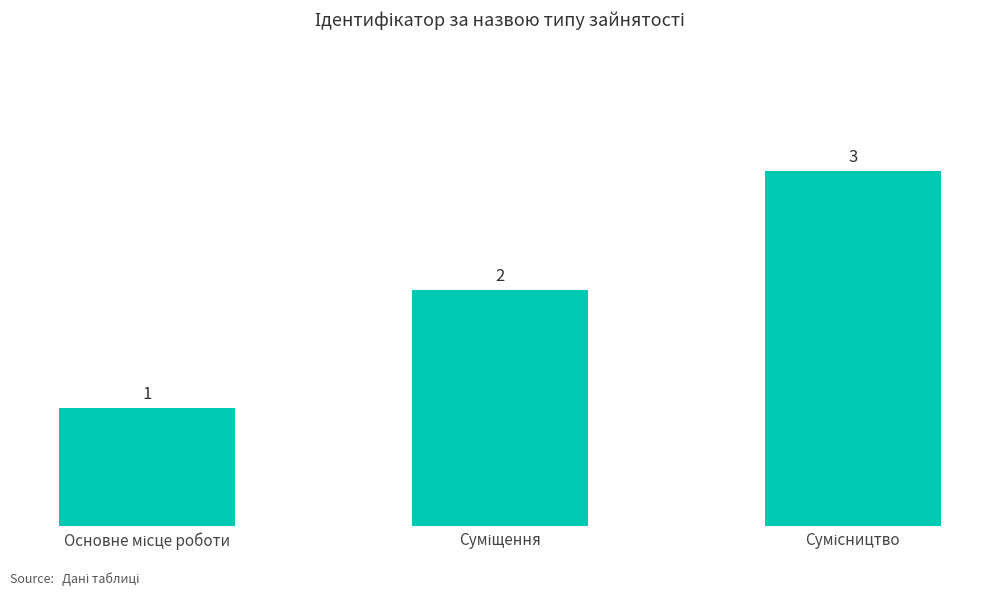

What is the value of the 3rd bar from the left?

3